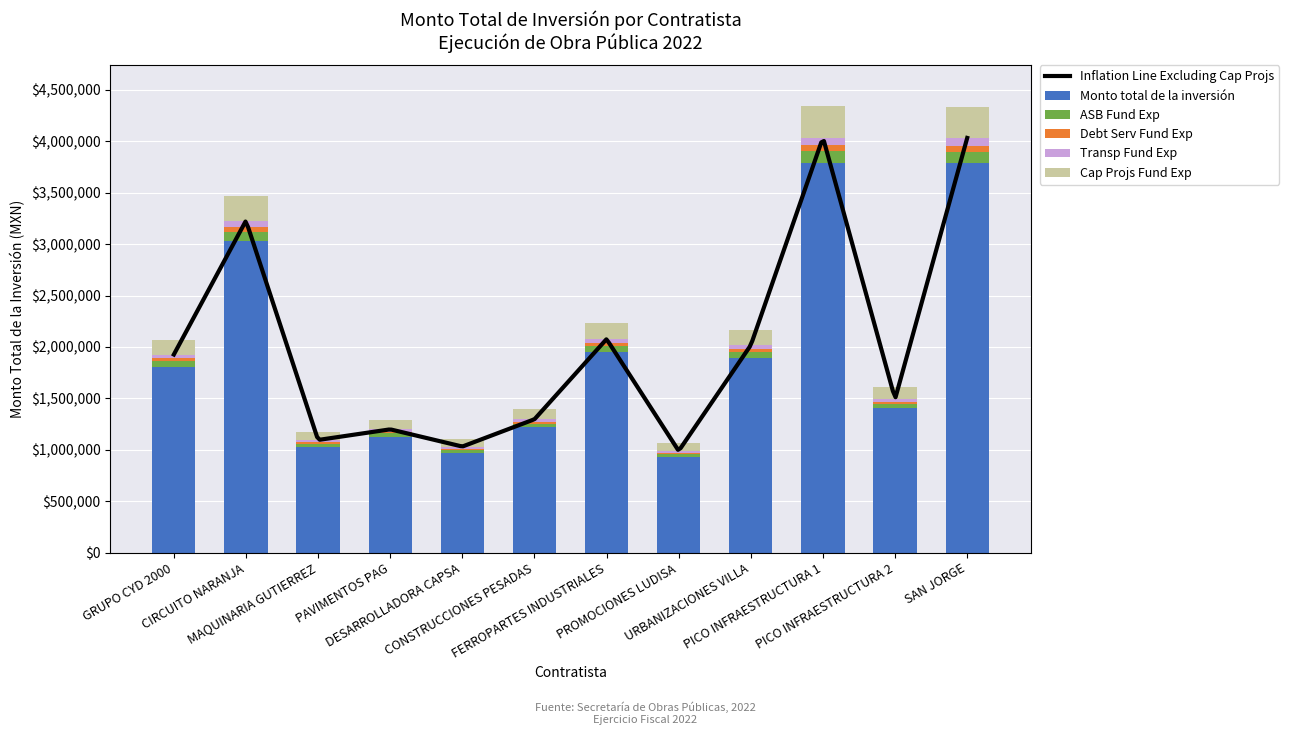

What is the ratio of the value at PROMOCIONES LUDISA to the value at PAVIMENTOS PAG?

0.8